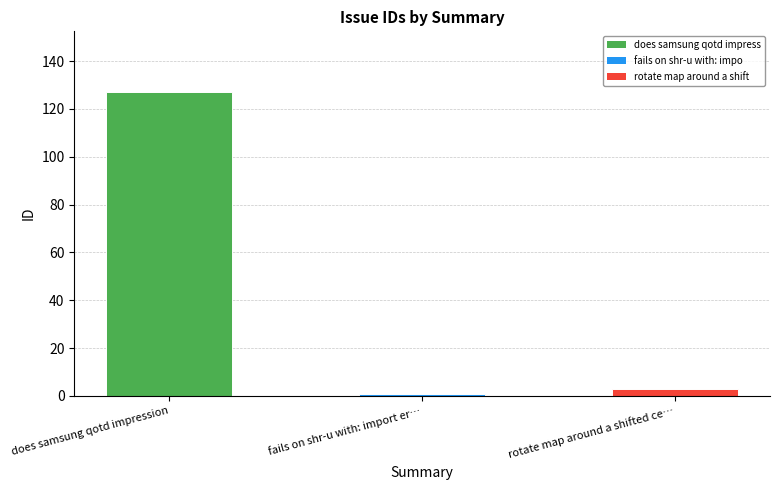

True or false: the data shows 127 at does samsung qotd impression.

True